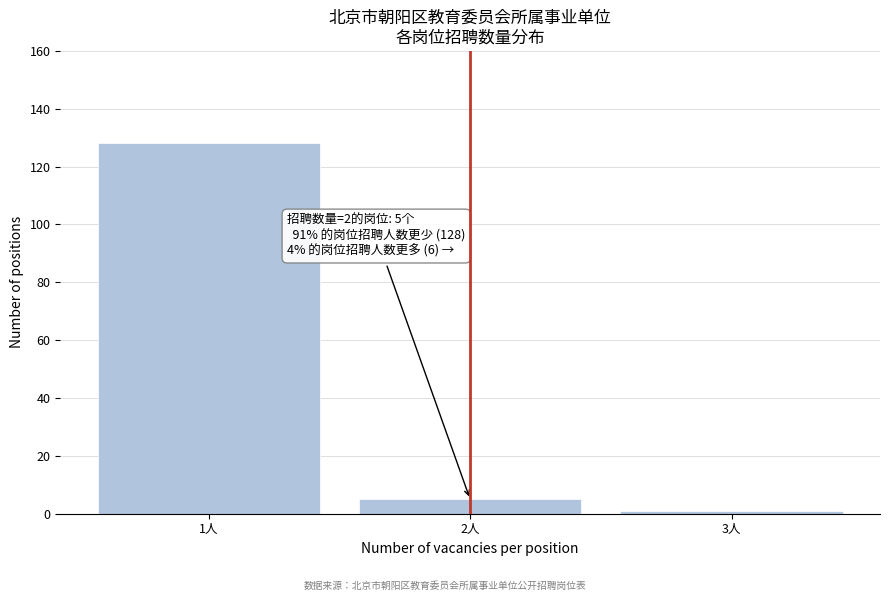

Reading left to right, what are all the values shown in this chart?

128	5	1